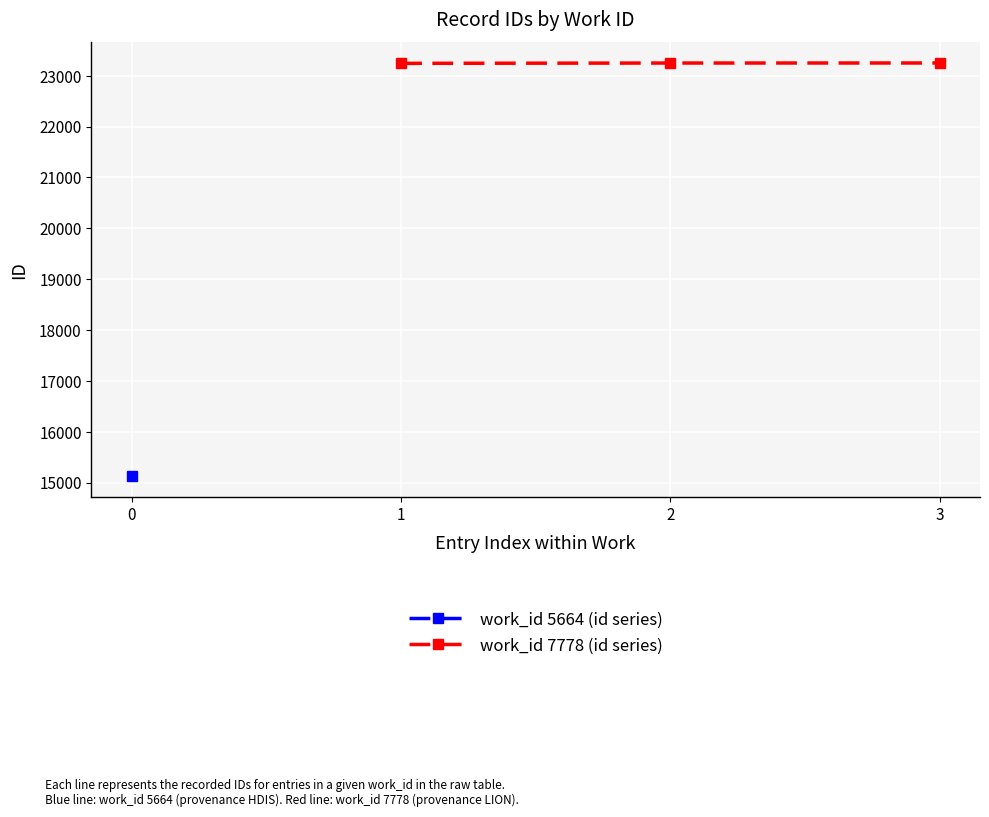

The value of work_id 7778 (id series) at 3 is 23252. True or false?

True